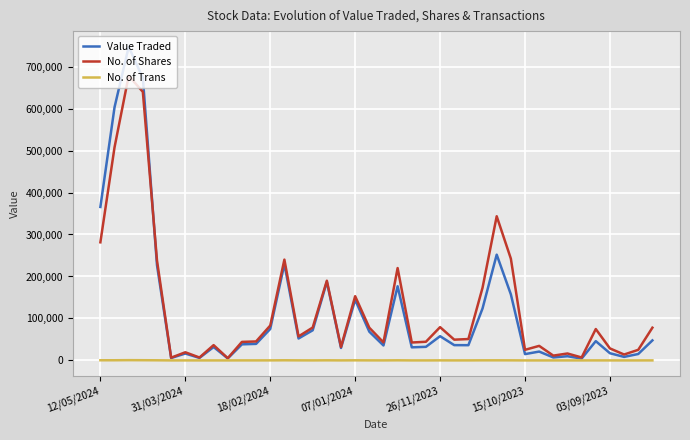

List the series in order of their peak value, lowest first.

No. of Trans, No. of Shares, Value Traded